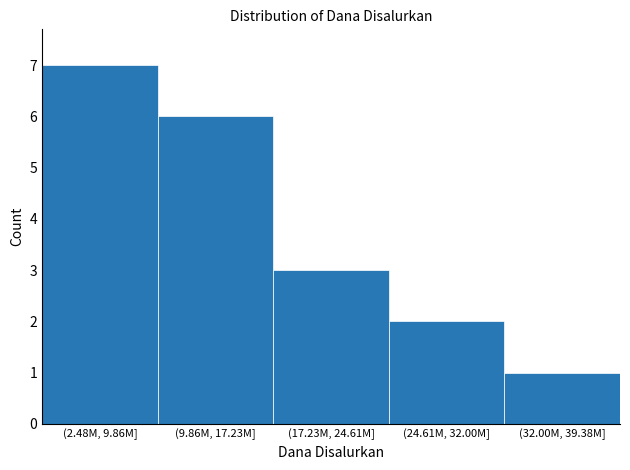

Reading left to right, transcribe all the data shown in this chart.

7	6	3	2	1